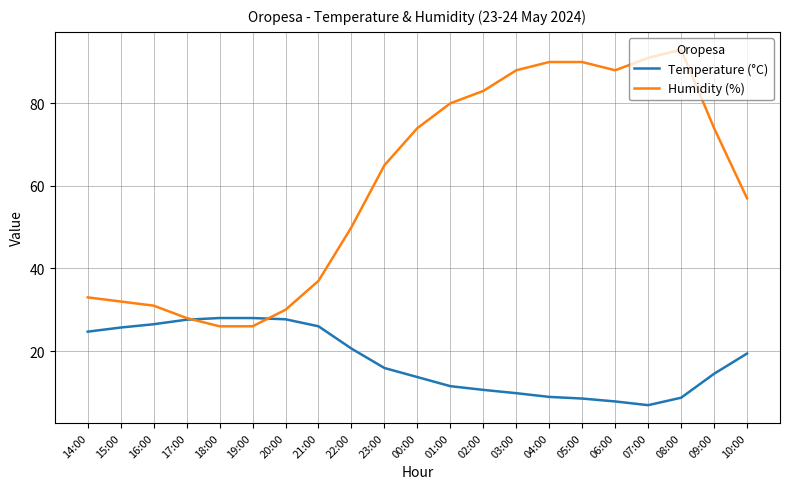

At 21:00, list the series in order from smallest to largest.

Temperature (°C), Humidity (%)